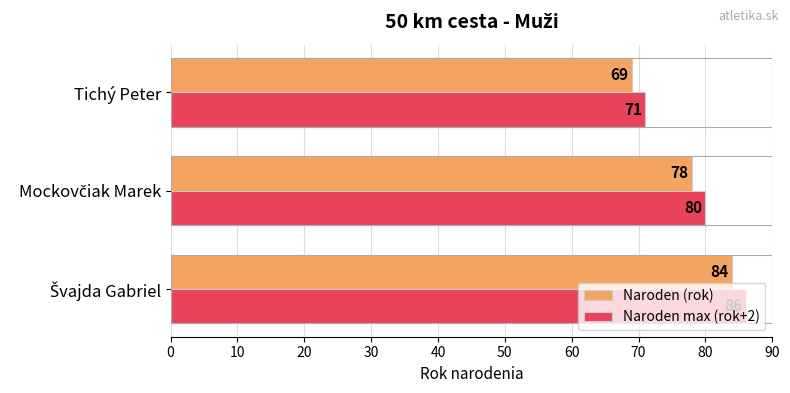

What is the average value of the Naroden max (rok+2) series?

79